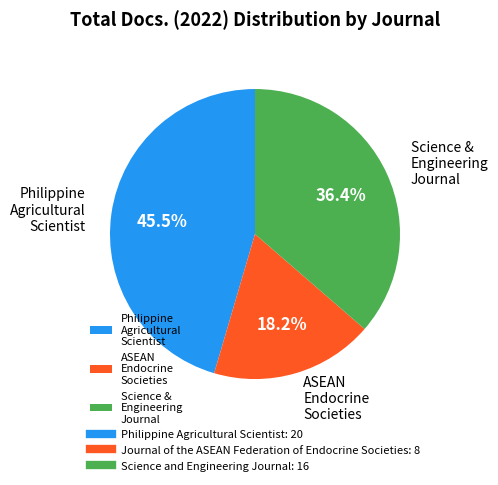

Approximately how many times larger is the value at Science & Engineering Journal compared to Philippine Agricultural Scientist?

0.8